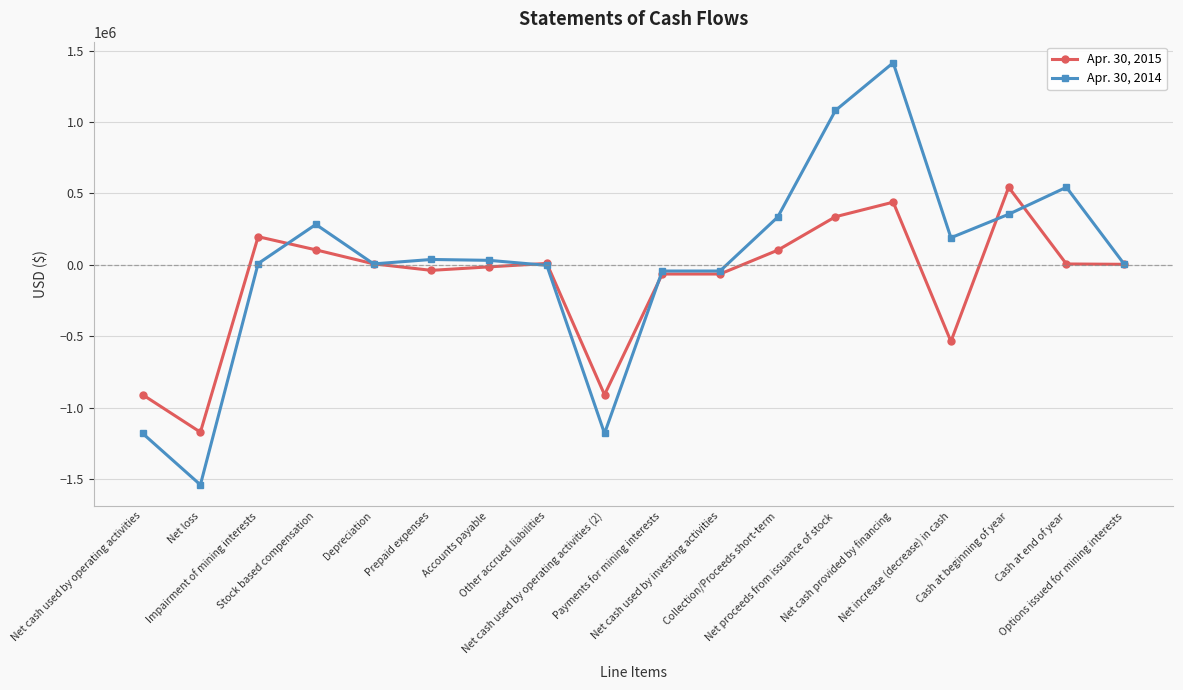

Rank the series by their average value, from lowest to highest.

Apr. 30, 2015, Apr. 30, 2014